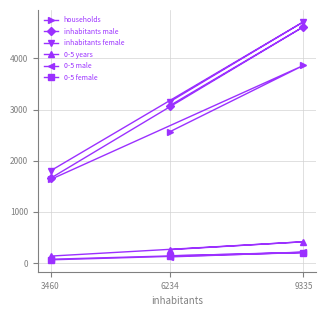

What is the difference between the maximum and minimum values in the 0-5 years series?

280